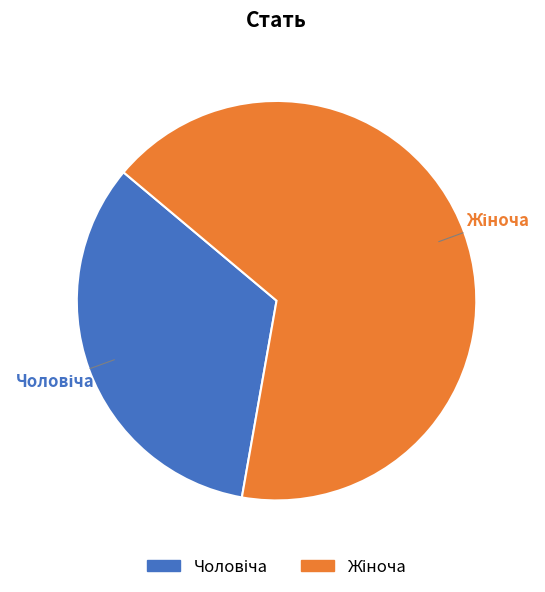

To the nearest percent, what is the average slice percentage?

50%